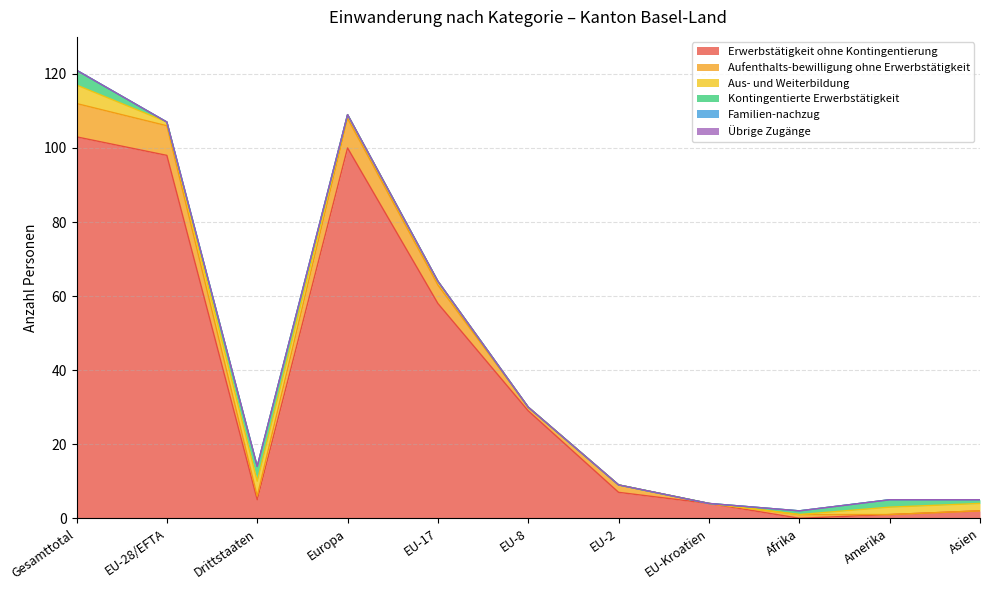

What is the label of the 7th point from the right?

EU-17